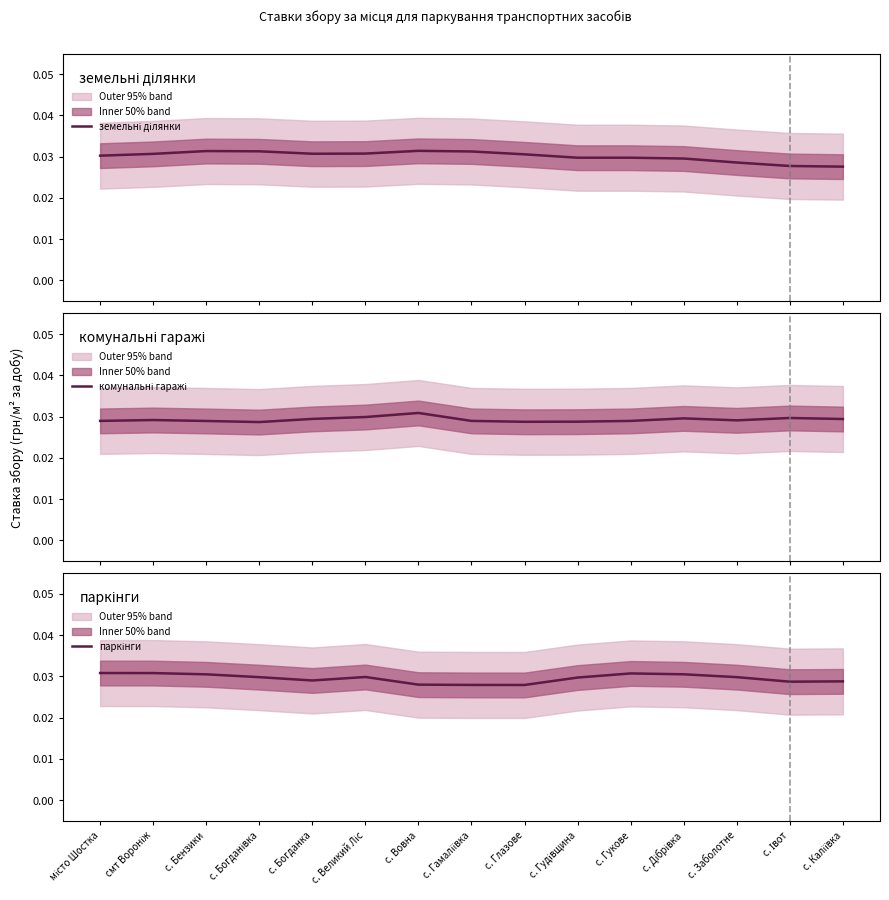

Rank the series at с. Вовна from highest to lowest value.

земельні ділянки, комунальні гаражі, паркінги